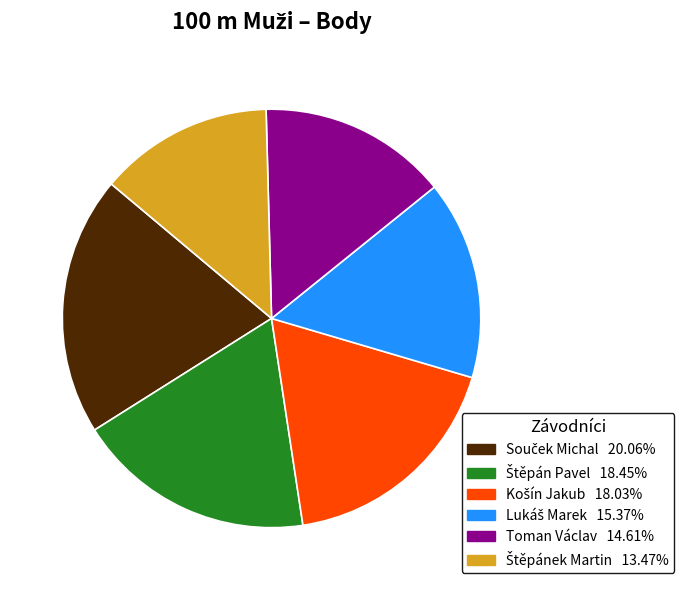

Is there any slice that represents more than half of the pie?

No